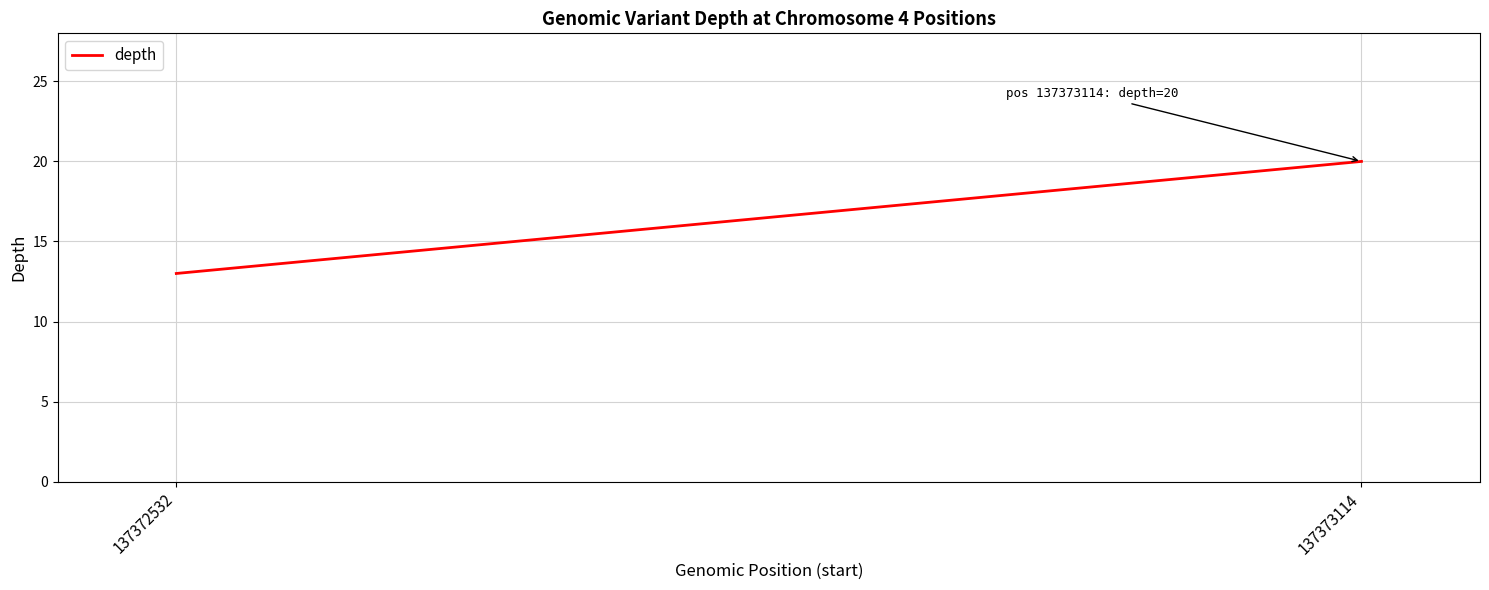

What is the minimum value shown in the chart?

13